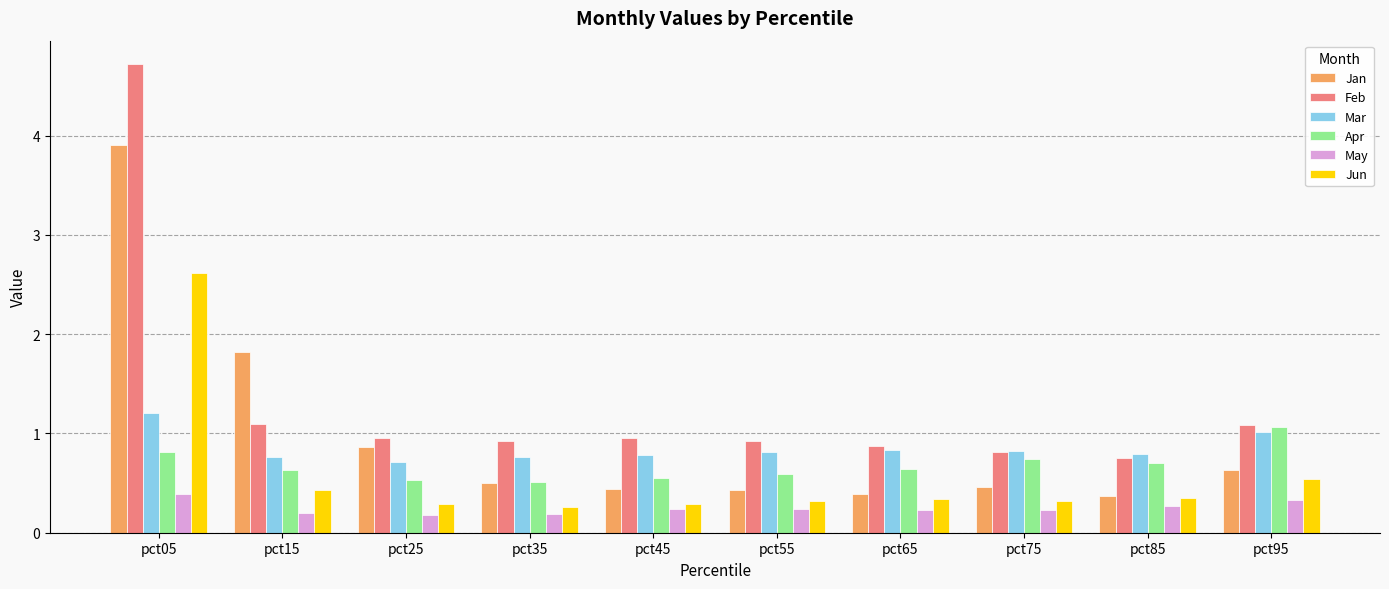

What is the spread (max minus min) of values at pct95?

0.8